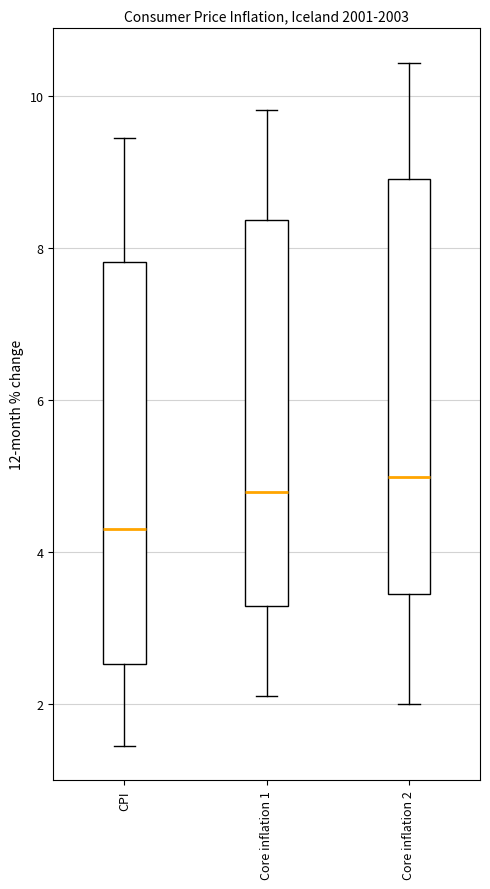

Which box's median line is the lowest?

CPI